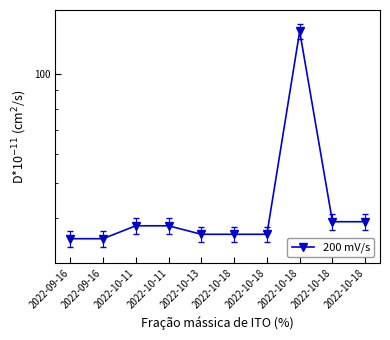

Reading left to right, extract all data points from this chart.

35	35	38	38	36	36	36	131	39	39